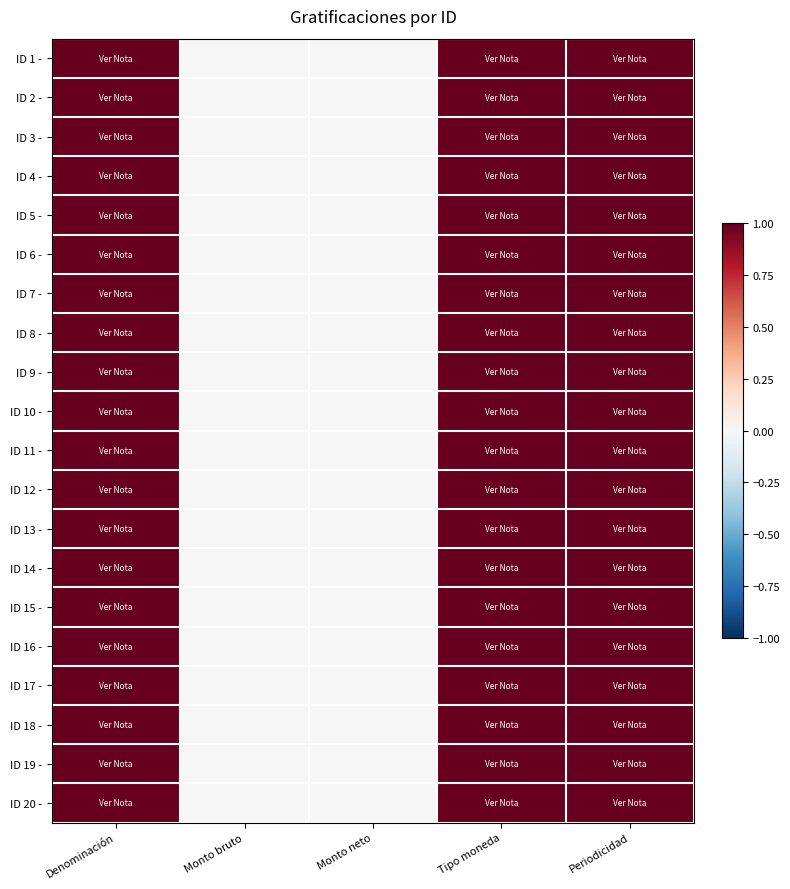

Reading left to right, transcribe all the data shown in this chart.

ID 1 -: Denominación=1	Monto bruto=0	Monto neto=0	Tipo moneda=1	Periodicidad=1
ID 2 -: Denominación=1	Monto bruto=0	Monto neto=0	Tipo moneda=1	Periodicidad=1
ID 3 -: Denominación=1	Monto bruto=0	Monto neto=0	Tipo moneda=1	Periodicidad=1
ID 4 -: Denominación=1	Monto bruto=0	Monto neto=0	Tipo moneda=1	Periodicidad=1
ID 5 -: Denominación=1	Monto bruto=0	Monto neto=0	Tipo moneda=1	Periodicidad=1
ID 6 -: Denominación=1	Monto bruto=0	Monto neto=0	Tipo moneda=1	Periodicidad=1
ID 7 -: Denominación=1	Monto bruto=0	Monto neto=0	Tipo moneda=1	Periodicidad=1
ID 8 -: Denominación=1	Monto bruto=0	Monto neto=0	Tipo moneda=1	Periodicidad=1
ID 9 -: Denominación=1	Monto bruto=0	Monto neto=0	Tipo moneda=1	Periodicidad=1
ID 10 -: Denominación=1	Monto bruto=0	Monto neto=0	Tipo moneda=1	Periodicidad=1
ID 11 -: Denominación=1	Monto bruto=0	Monto neto=0	Tipo moneda=1	Periodicidad=1
ID 12 -: Denominación=1	Monto bruto=0	Monto neto=0	Tipo moneda=1	Periodicidad=1
ID 13 -: Denominación=1	Monto bruto=0	Monto neto=0	Tipo moneda=1	Periodicidad=1
ID 14 -: Denominación=1	Monto bruto=0	Monto neto=0	Tipo moneda=1	Periodicidad=1
ID 15 -: Denominación=1	Monto bruto=0	Monto neto=0	Tipo moneda=1	Periodicidad=1
ID 16 -: Denominación=1	Monto bruto=0	Monto neto=0	Tipo moneda=1	Periodicidad=1
ID 17 -: Denominación=1	Monto bruto=0	Monto neto=0	Tipo moneda=1	Periodicidad=1
ID 18 -: Denominación=1	Monto bruto=0	Monto neto=0	Tipo moneda=1	Periodicidad=1
ID 19 -: Denominación=1	Monto bruto=0	Monto neto=0	Tipo moneda=1	Periodicidad=1
ID 20 -: Denominación=1	Monto bruto=0	Monto neto=0	Tipo moneda=1	Periodicidad=1